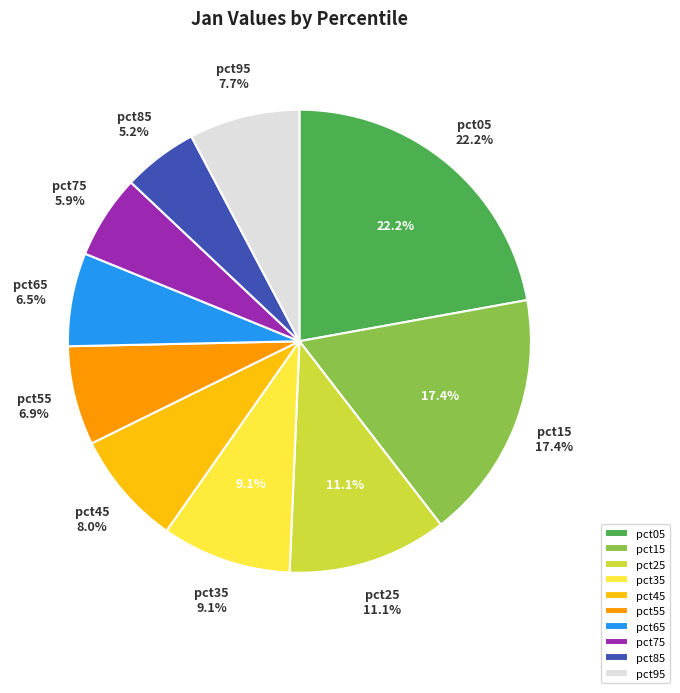

Rank the categories by value from highest to lowest.

pct05, pct15, pct25, pct35, pct45, pct95, pct55, pct65, pct75, pct85